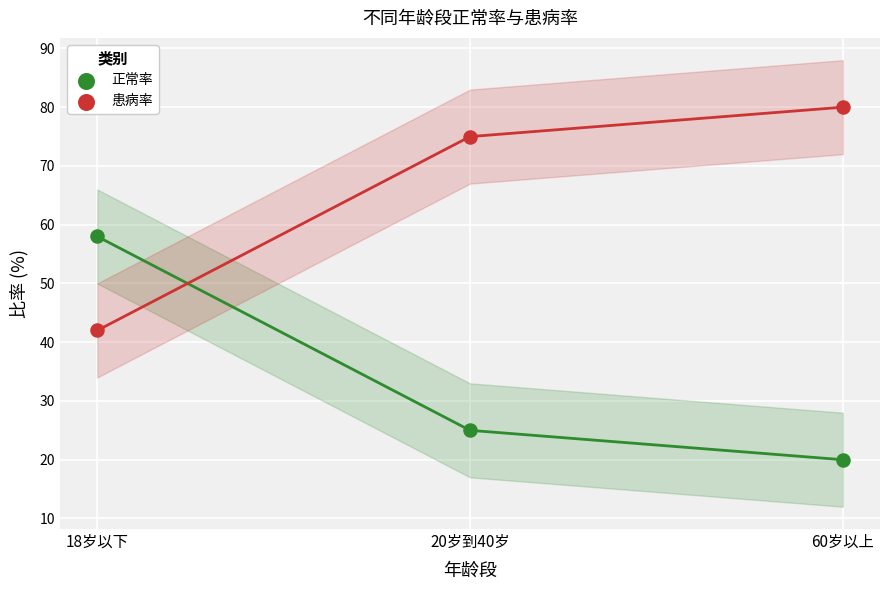

Across all data points, what is the average Y value?

50